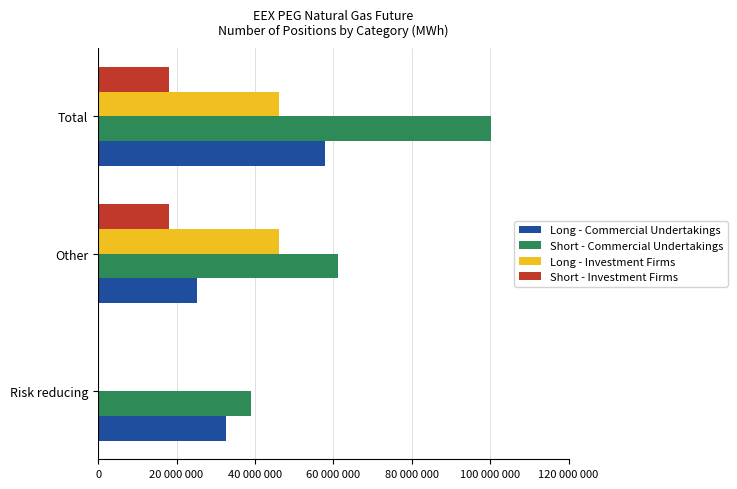

Reading left to right, transcribe all the data shown in this chart.

Long - Commercial Undertakings: 32692009	25235827	57927836
Short - Commercial Undertakings: 39090251	61138770	100229021
Long - Investment Firms: 0	46156368	46156368
Short - Investment Firms: 0	18156567	18156567